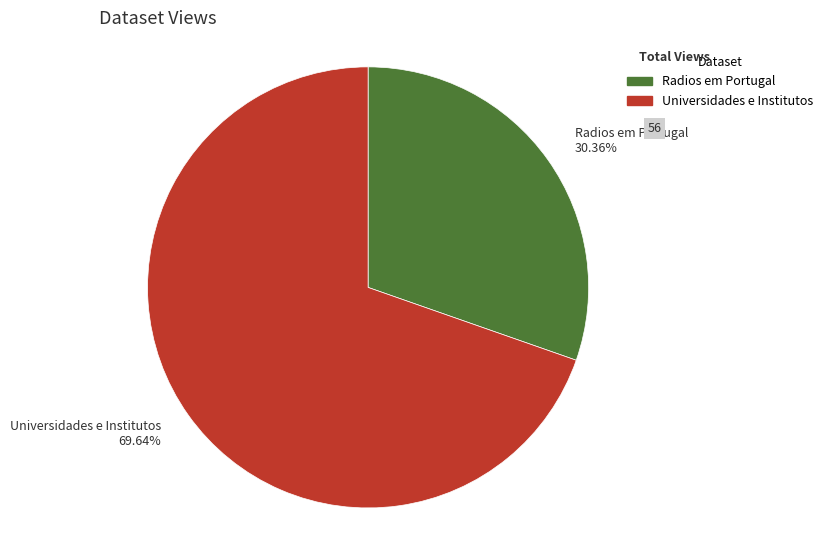

Does any single category account for the majority?

Yes